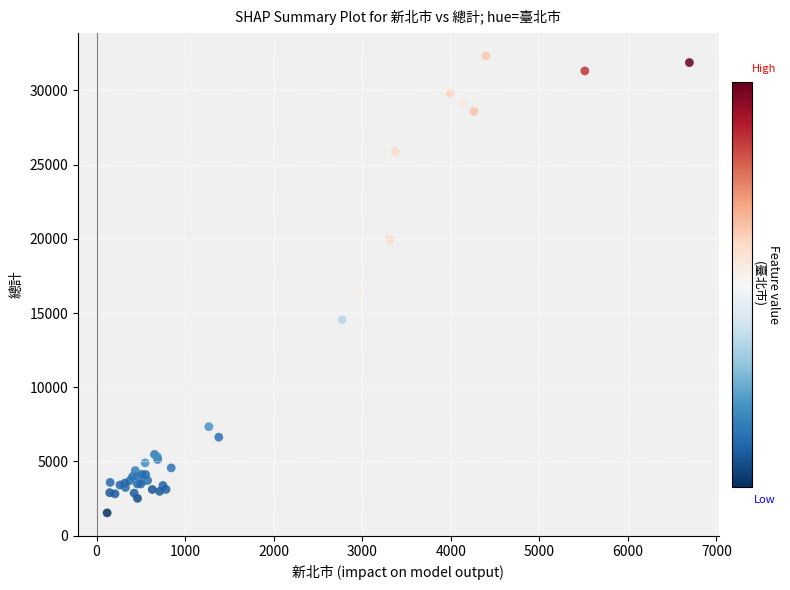

What Y value in the scatter plot is closest to 16927?

16421